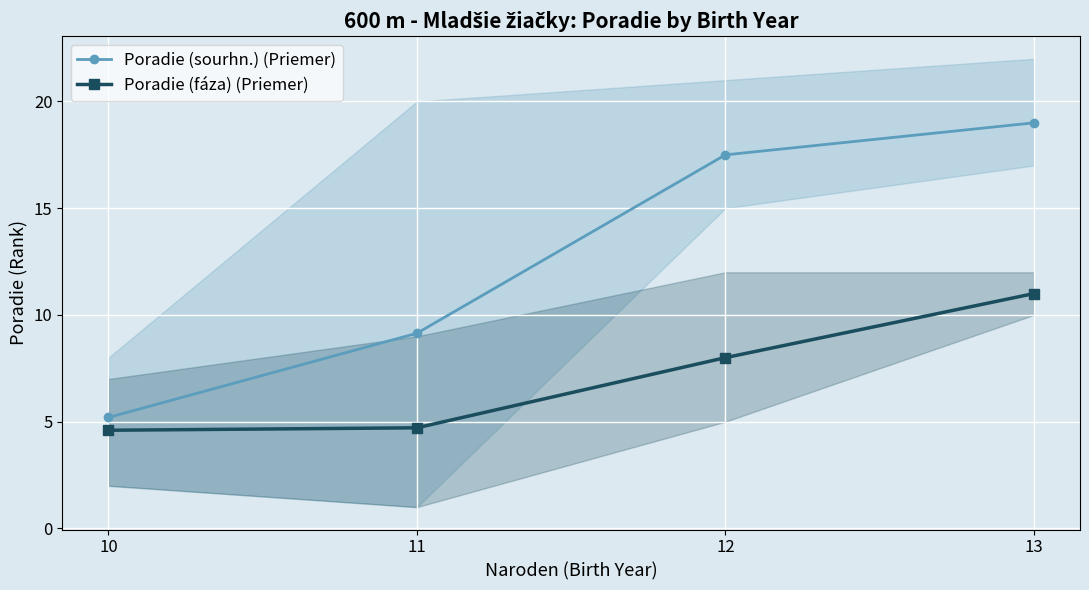

Which series has the largest total across all categories?

Poradie (sourhn.) (Priemer)